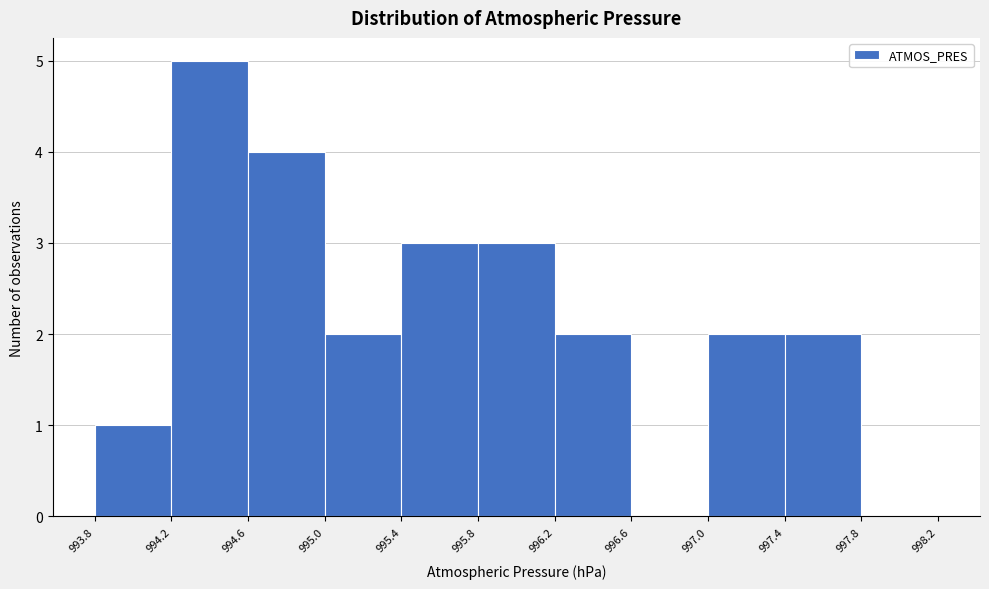

Over which range of the x-axis is the bar tallest?

994.2 to 994.6